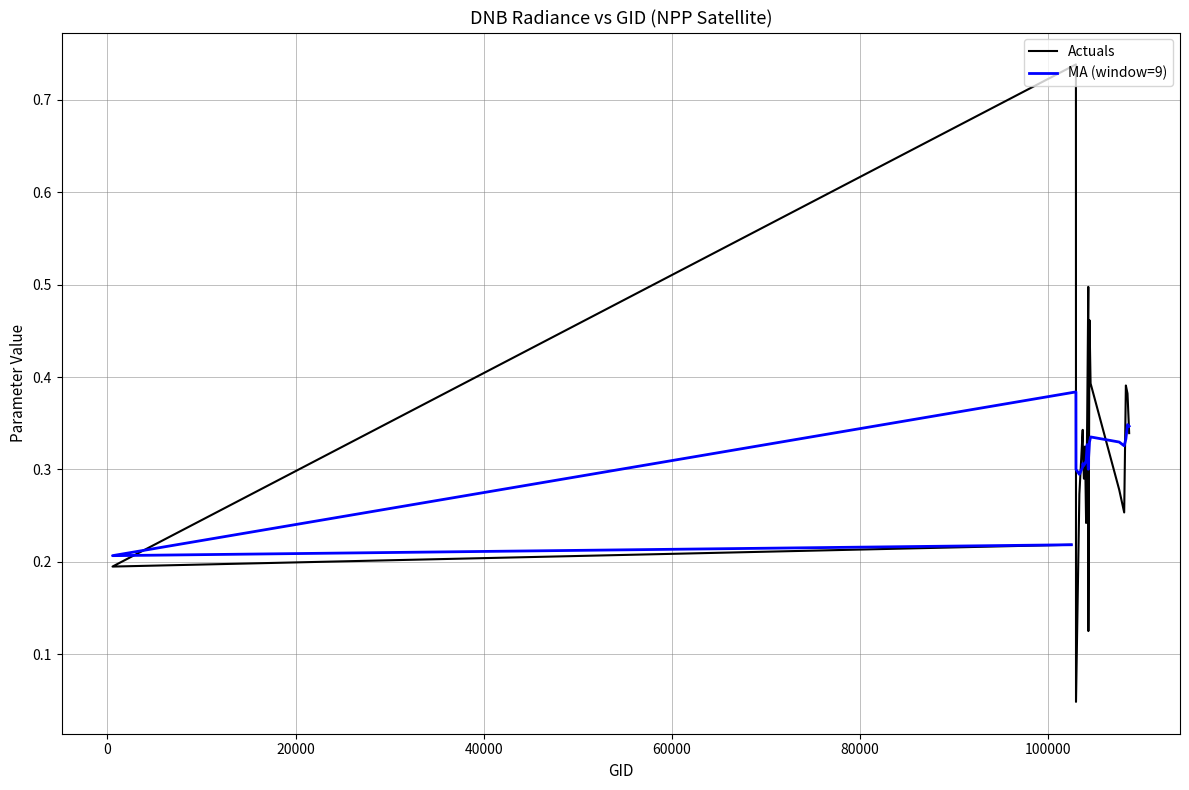

Which series has the largest total across all categories?

Actuals